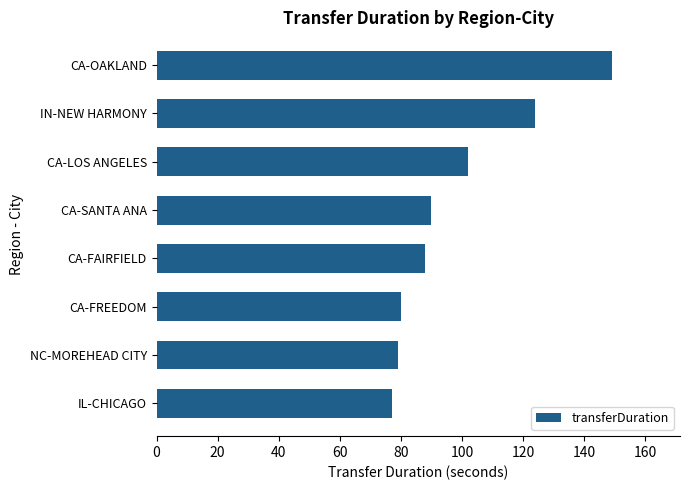

What is the label of the 8th bar from the bottom?

CA-OAKLAND